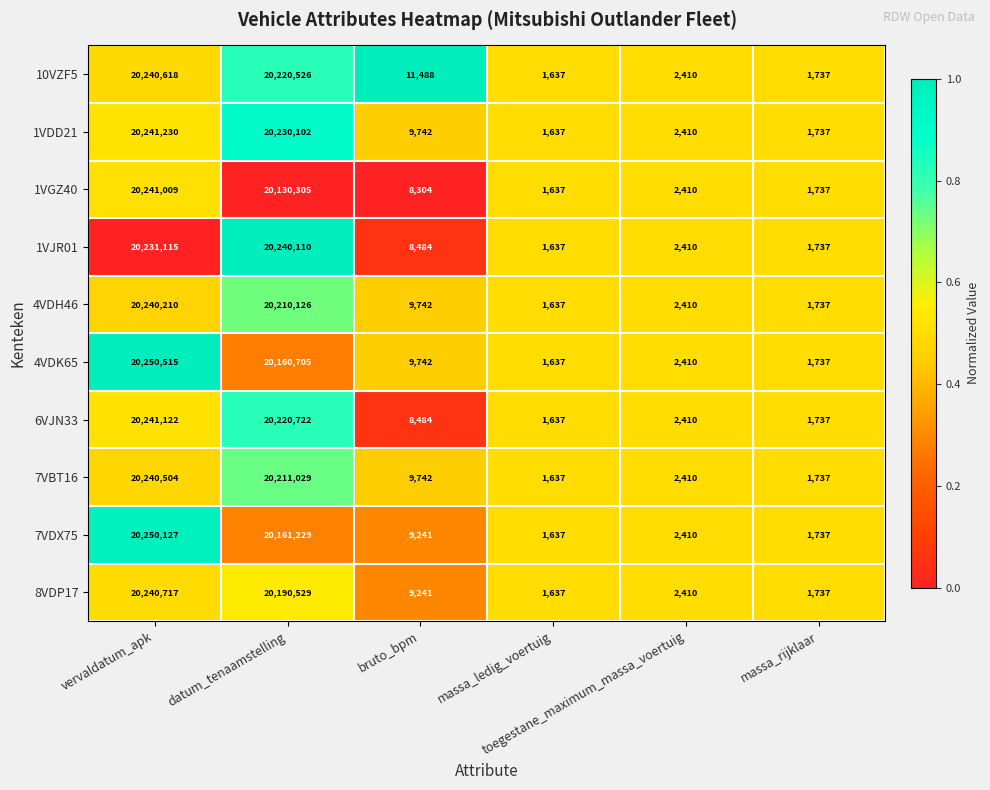

What is the difference between the maximum and minimum values in the 10VZF5 series?

20238981